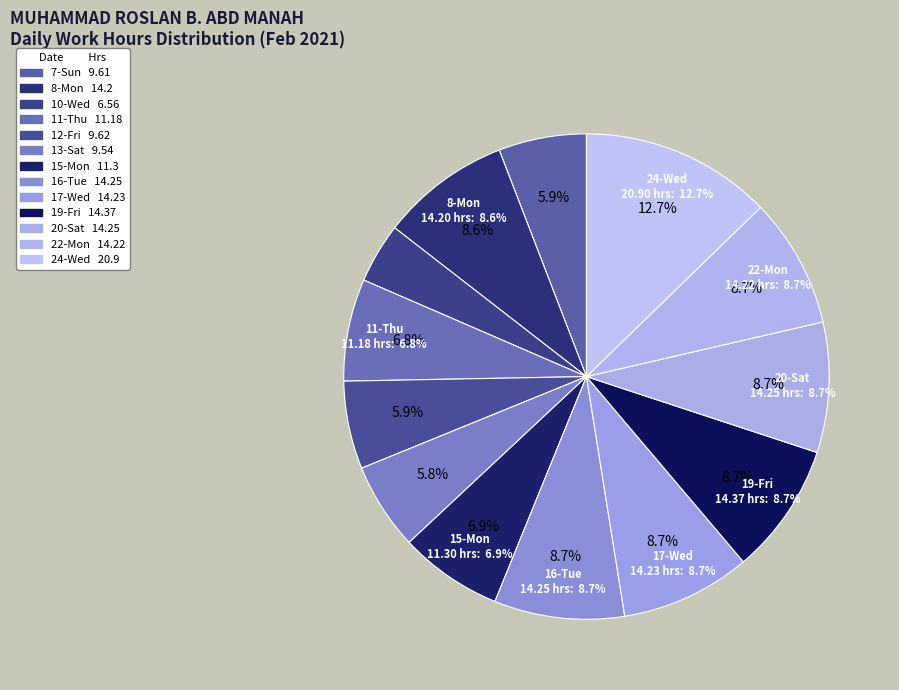

Does 12-Fri represent more than half of the total?

No